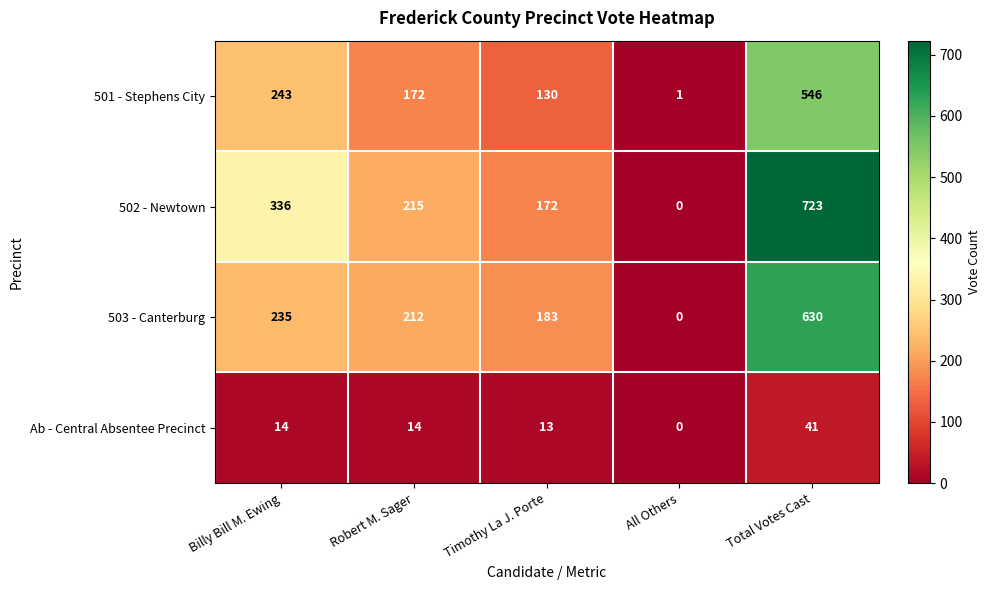

Which series has the largest total across all categories?

502 - Newtown